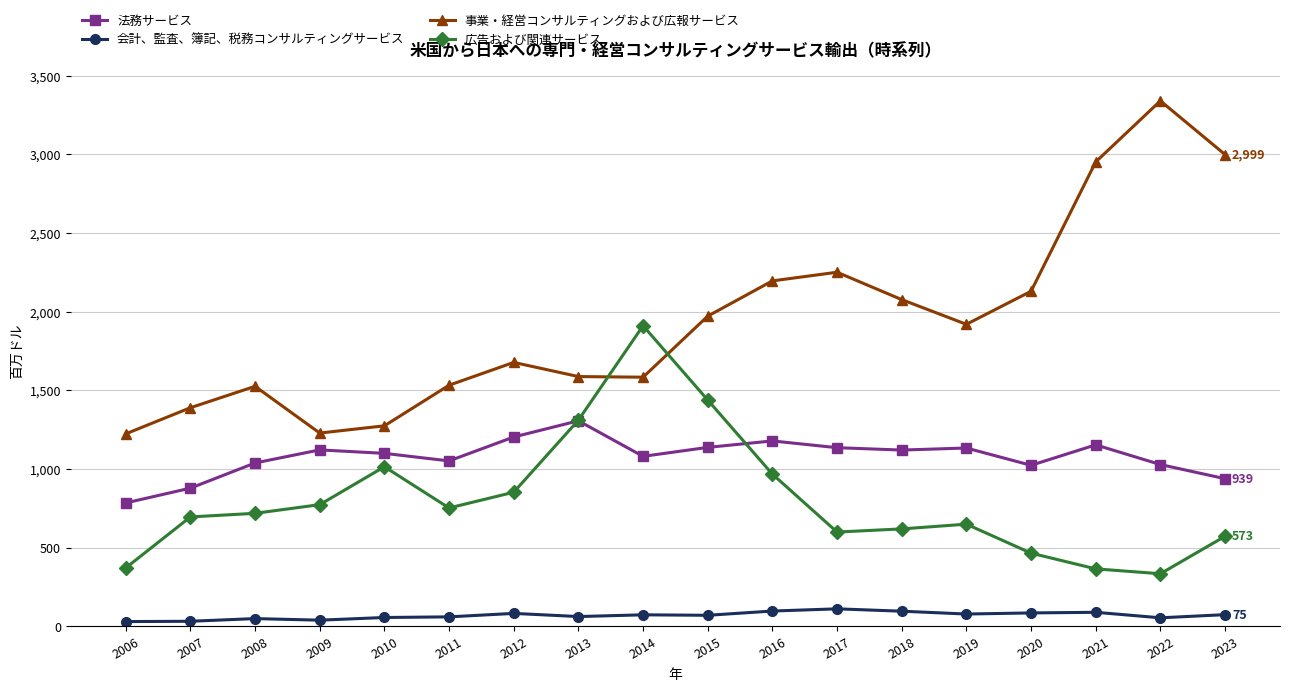

What are all the series names shown in the legend?

法務サービス, 会計、監査、簿記、税務コンサルティングサービス, 事業・経営コンサルティングおよび広報サービス, 広告および関連サービス